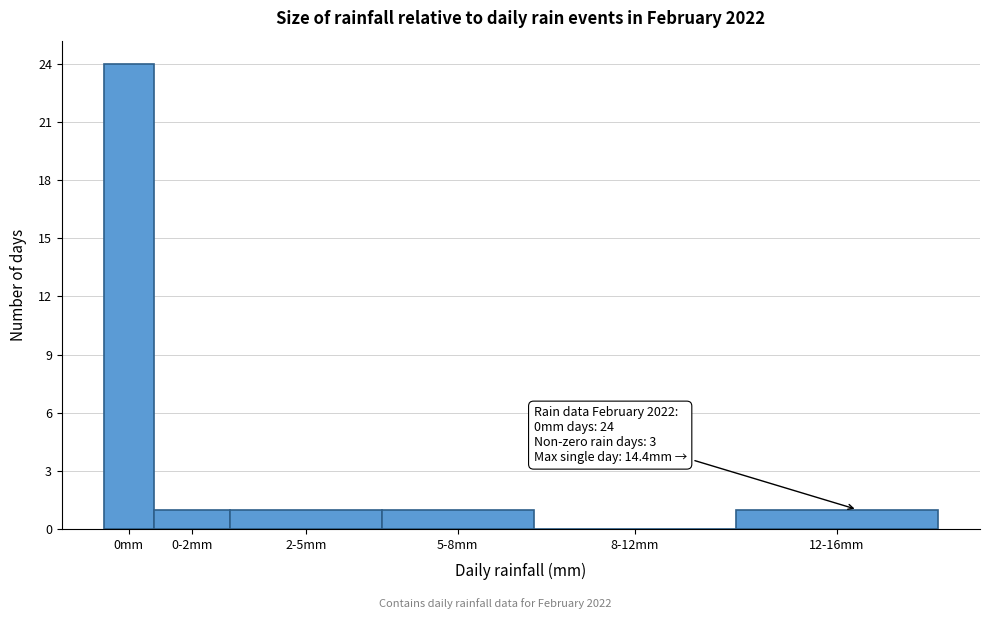

Reading left to right, transcribe all the data shown in this chart.

0mm=24	0-2mm=1	2-5mm=1	5-8mm=1	8-12mm=0	12-16mm=1